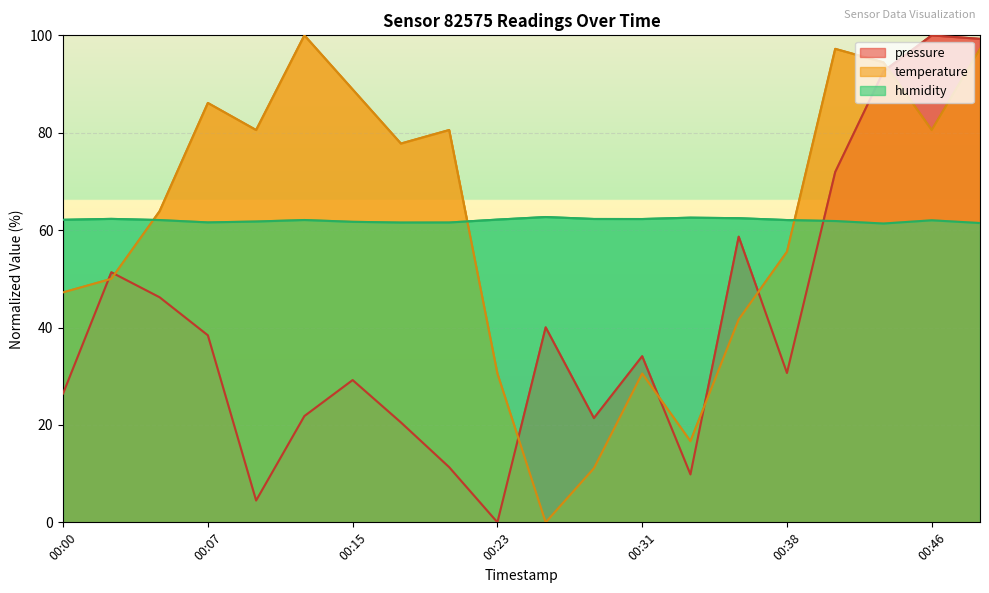

Which series has the largest total across all categories?

humidity